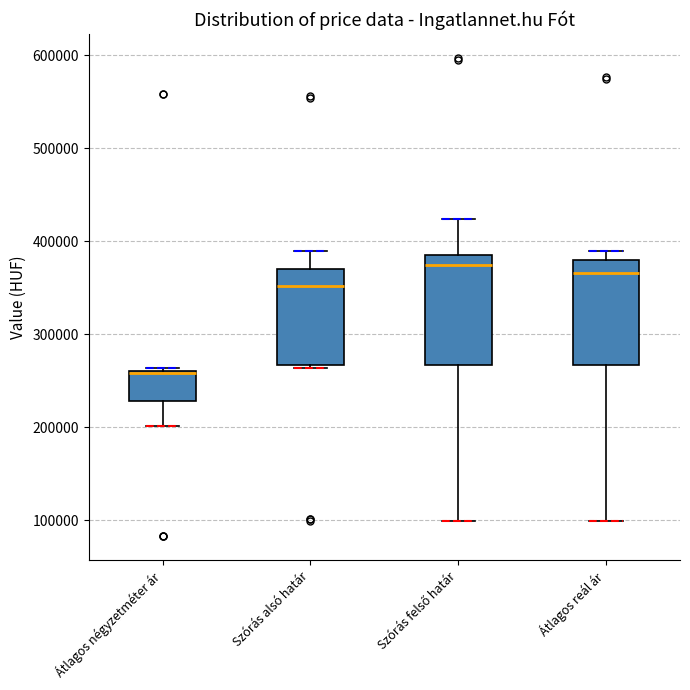

Reading left to right, transcribe this box plot: for each box, give where its median line is, the range the box spans, and where its two whiskers end, as read against the y-axis. The values are not printed on the chart, so give them approximately, as read against the axis.

Átlagos négyzetméter ár: median 260000, box 230000 to 260000, whiskers 200000 to 260000
Szórás alsó határ: median 350000, box 270000 to 370000, whiskers 260000 to 390000
Szórás felső határ: median 370000, box 270000 to 390000, whiskers 100000 to 420000
Átlagos reál ár: median 370000, box 270000 to 380000, whiskers 100000 to 390000